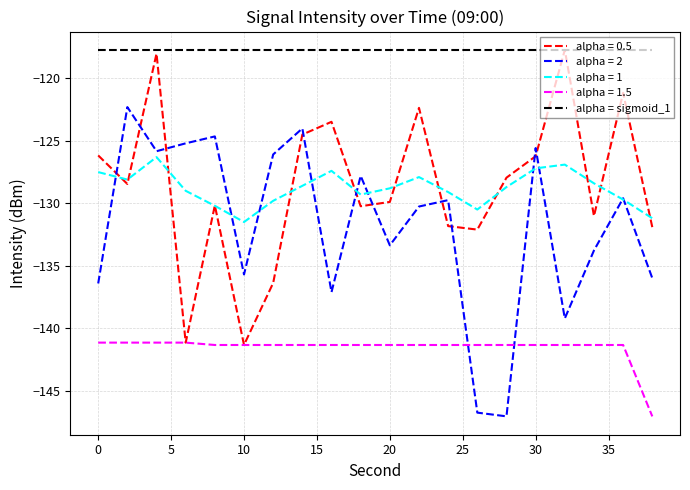

Which series has the largest range (max minus min)?

alpha = 2